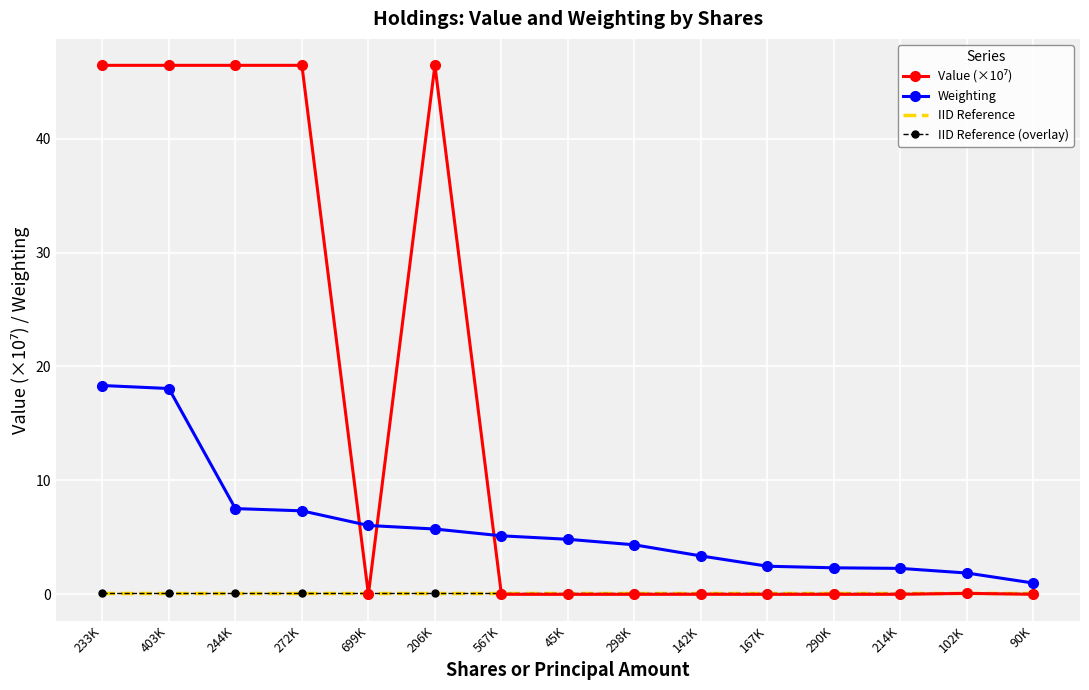

What is the difference between the highest and lowest values at 206K?

46.3